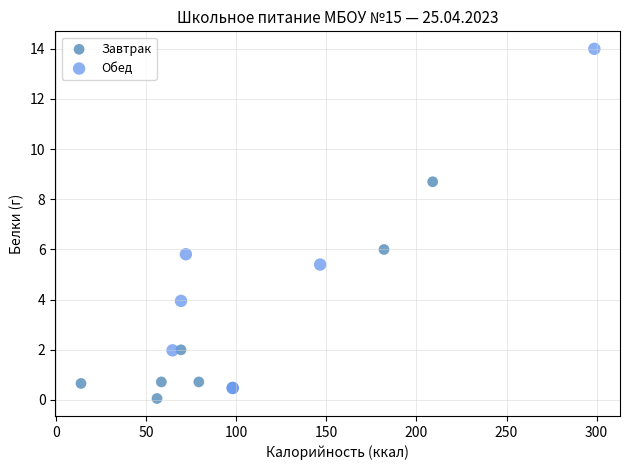

Which series contains the highest Y value?

Обед